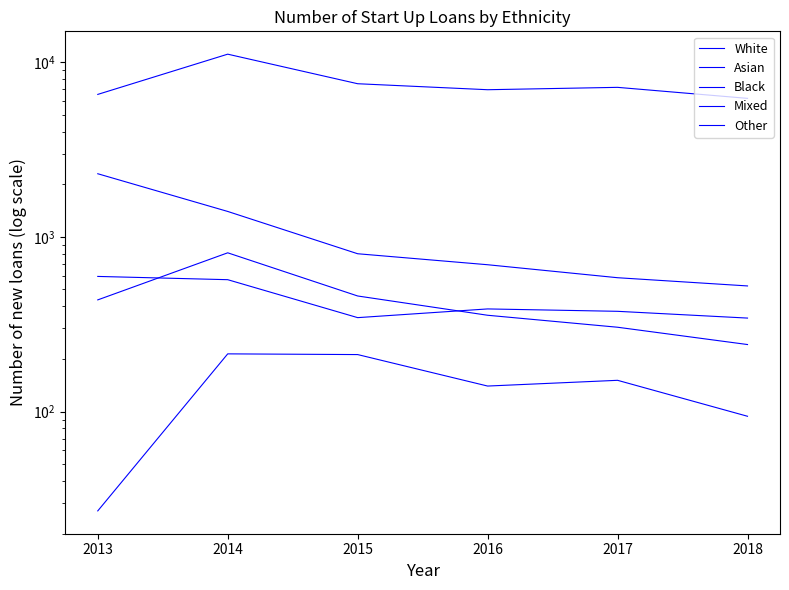

Reading left to right, what are all the values shown in this chart?

White: 2013=6546	2014=11126	2015=7535	2016=6963	2017=7184	2018=6213
Asian: 2013=594	2014=569	2015=345	2016=387	2017=375	2018=343
Black: 2013=2300	2014=1399	2015=801	2016=693	2017=584	2018=524
Mixed: 2013=436	2014=811	2015=459	2016=356	2017=304	2018=242
Other: 2013=27	2014=214	2015=212	2016=140	2017=151	2018=94